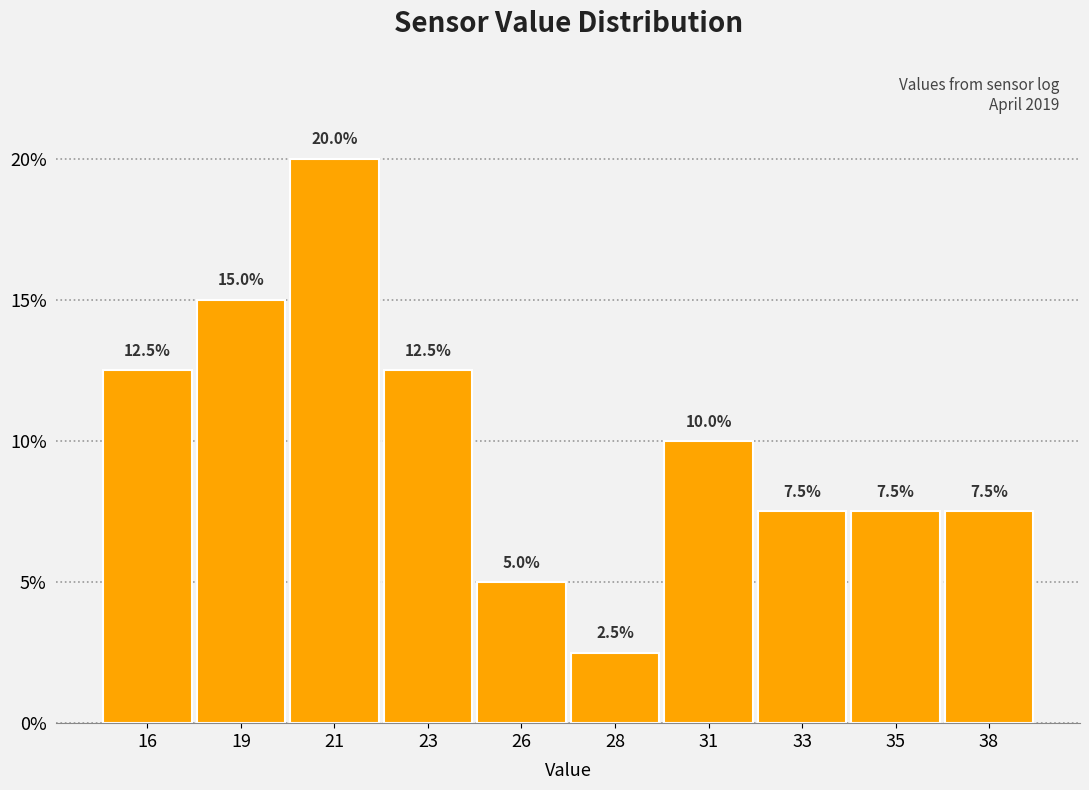

Reading left to right, transcribe all the data shown in this chart.

16=12.5	19=15.0	21=20.0	23=12.5	26=5.0	28=2.5	31=10.0	33=7.5	35=7.5	38=7.5